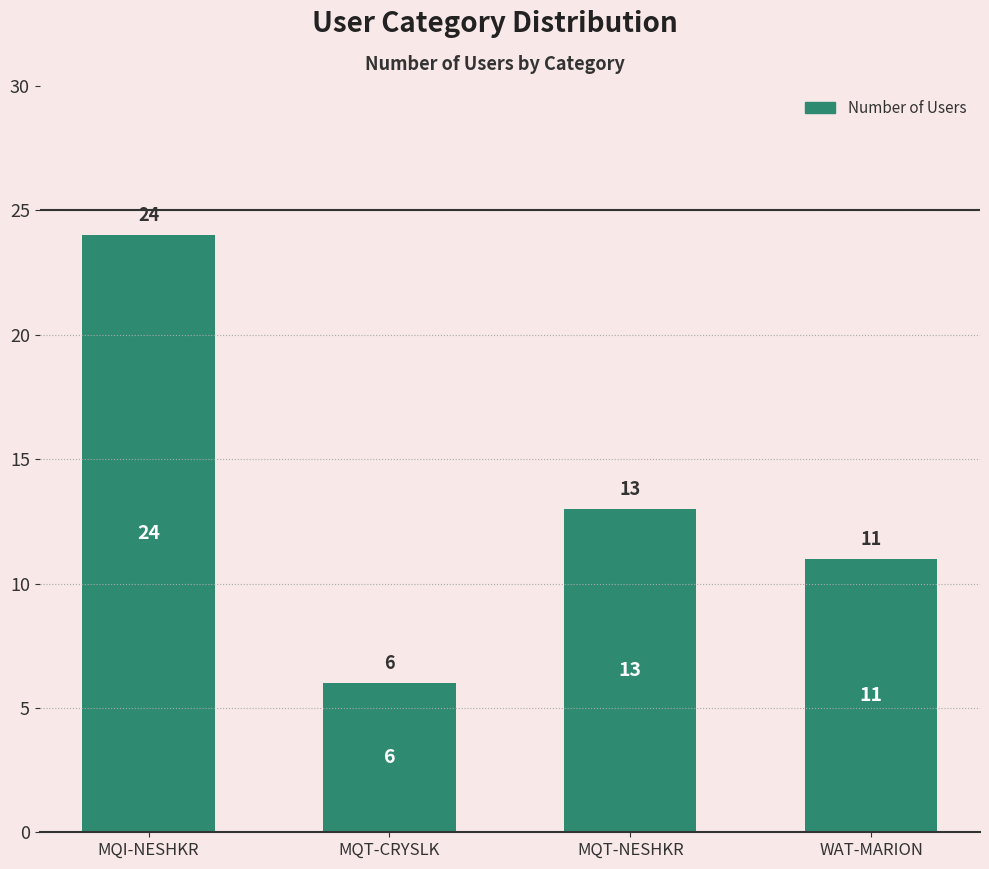

How many categories are shown in the chart?

4